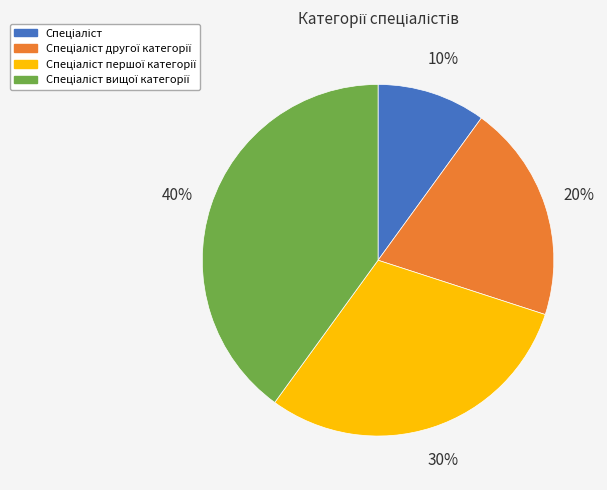

To the nearest percent, what is the average slice percentage?

25%